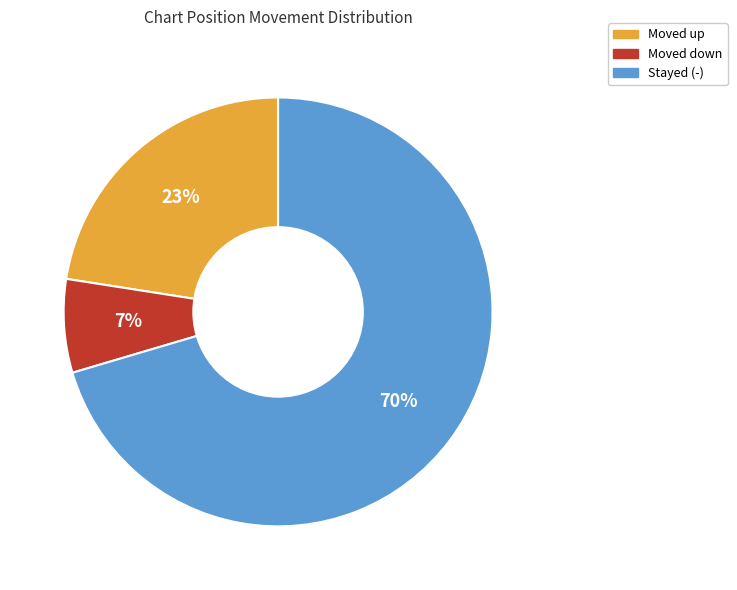

Is there a majority slice in this chart?

Yes